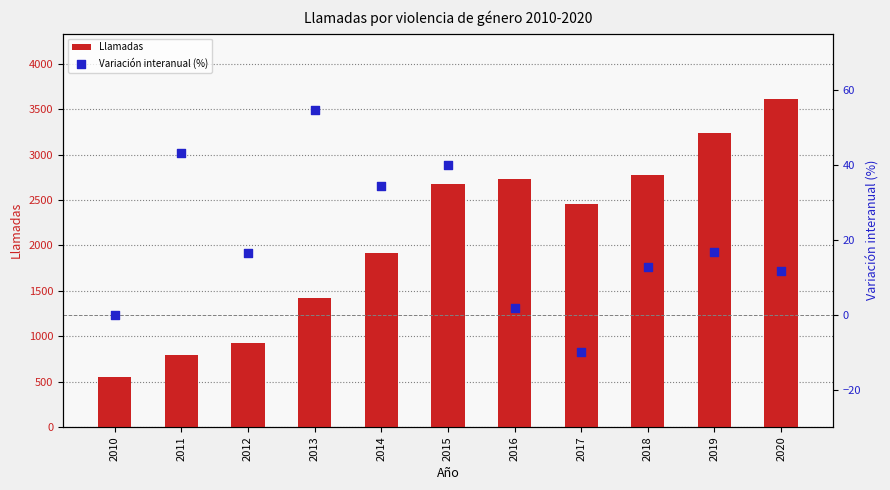

At how many categories does at least one series exceed 157?

11